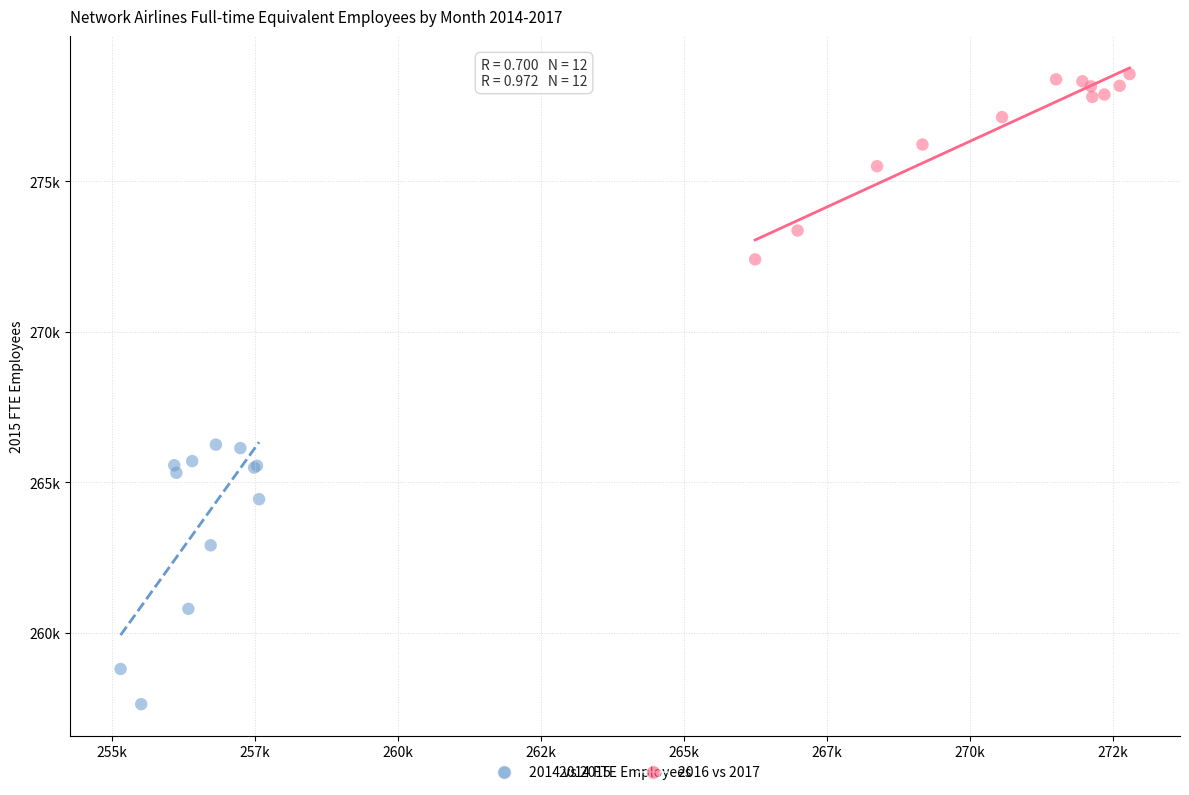

What are all the series names shown in the legend?

2014 vs 2015, 2016 vs 2017